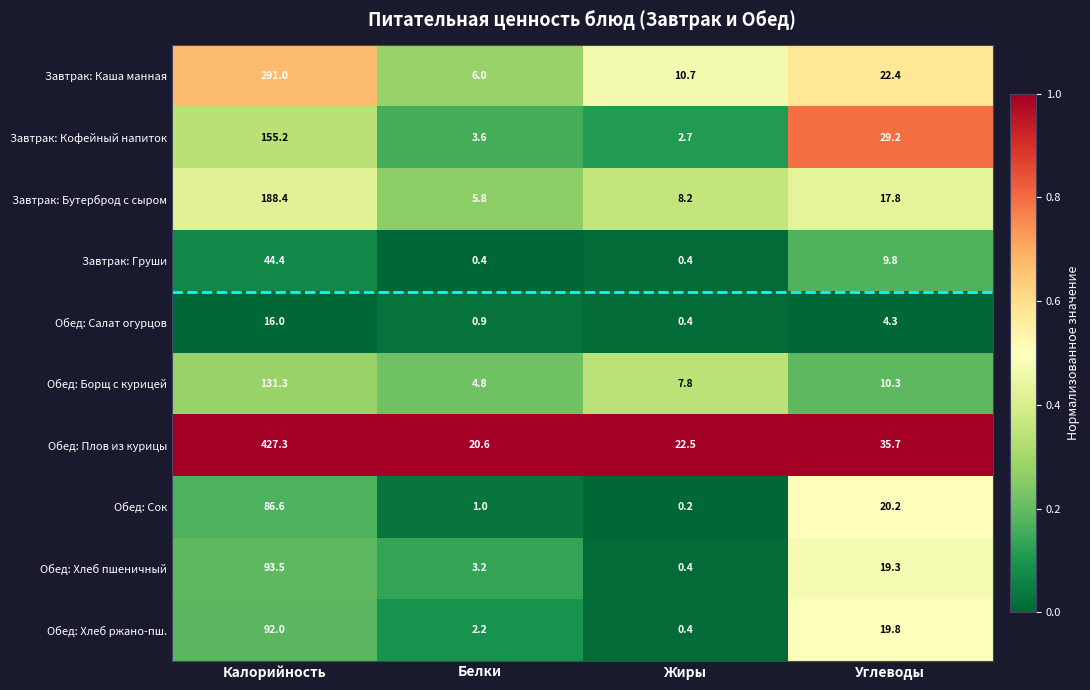

Which series has the largest range (max minus min)?

Обед: Плов из курицы